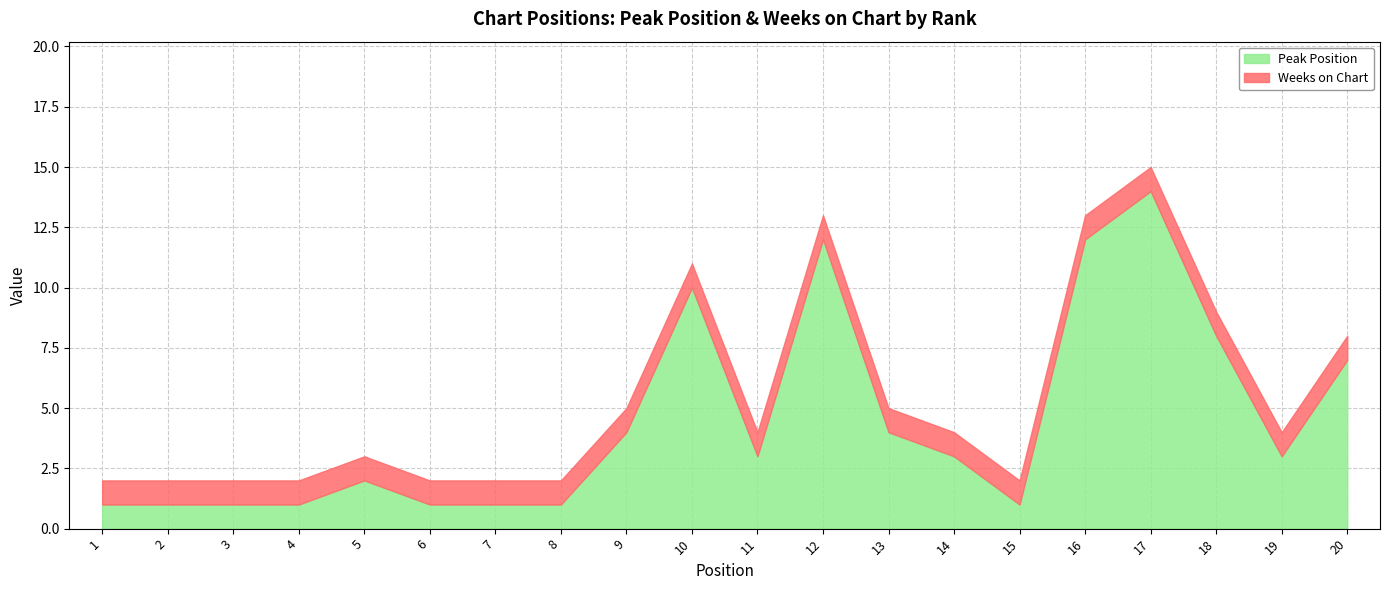

What is the value of the Peak Position point at the 12th from the left?

12